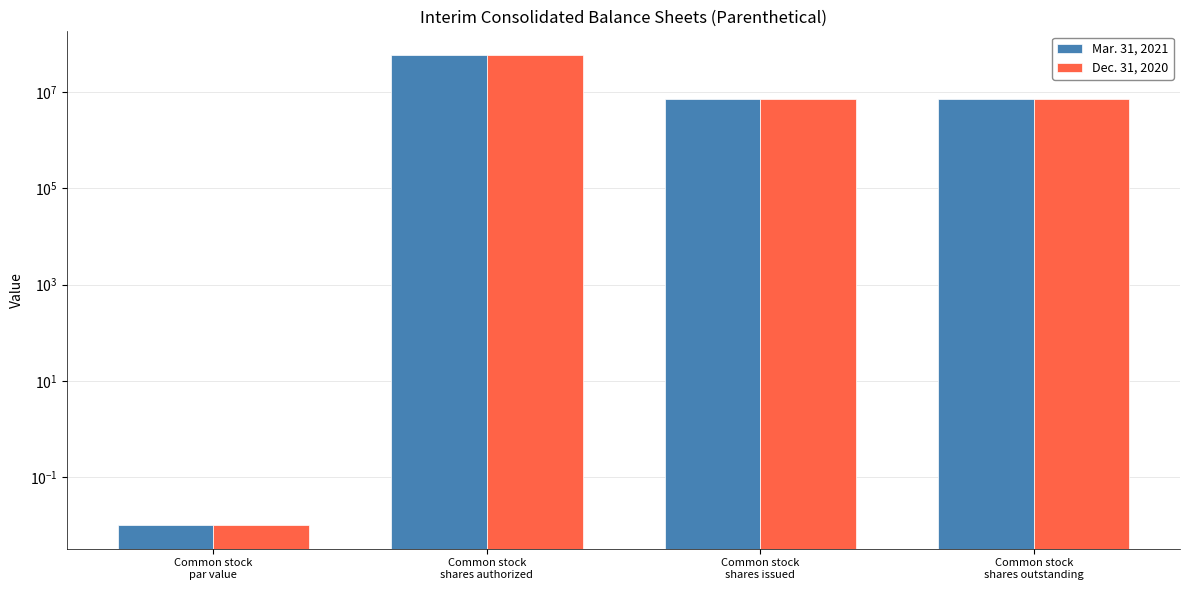

Is it true that Mar. 31, 2021 equals 60000000.0 at Common stock
shares authorized?

True